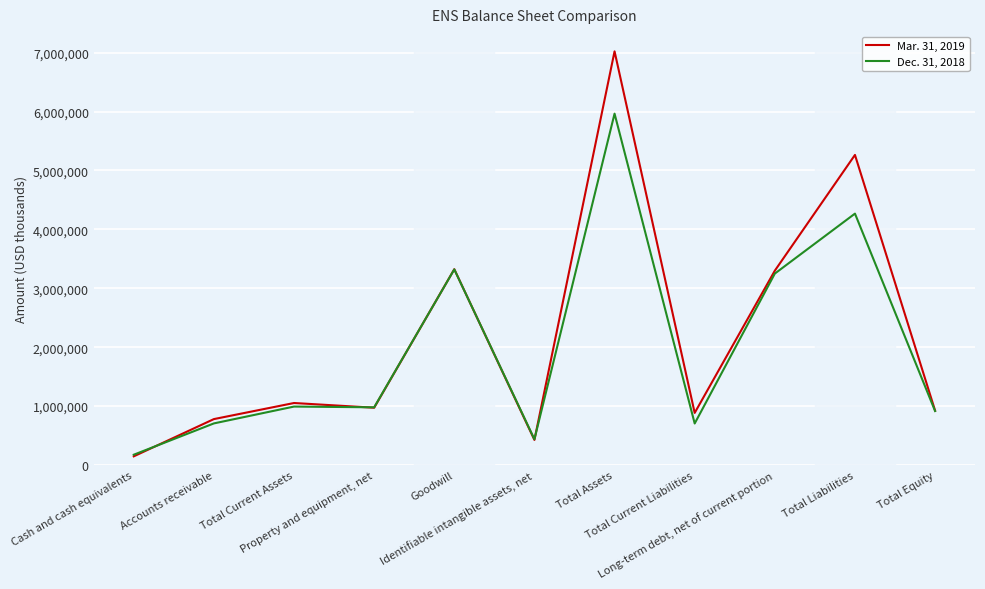

What is the smallest value displayed?

147815